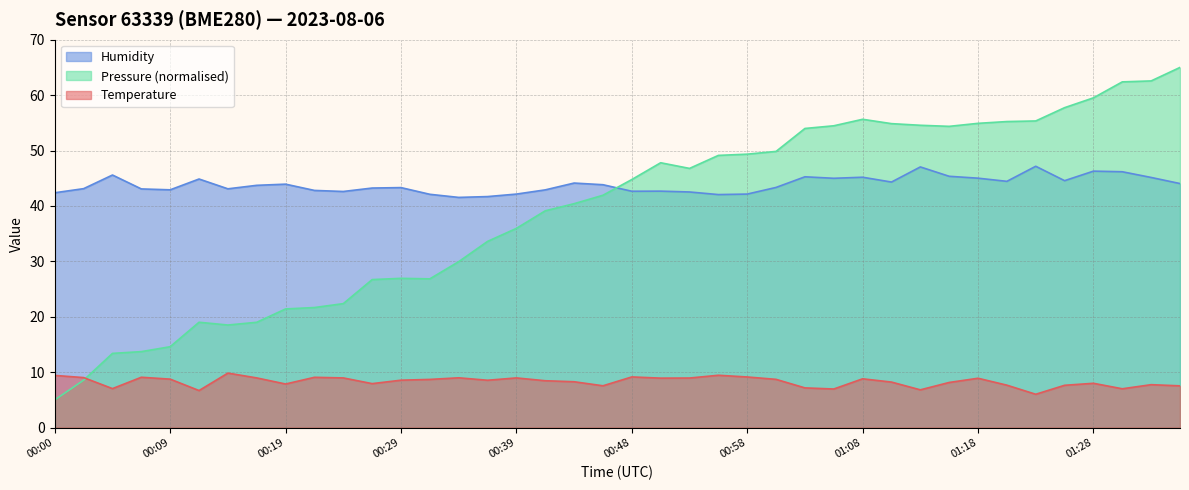

Which series has the widest spread of values?

Pressure (normalised)